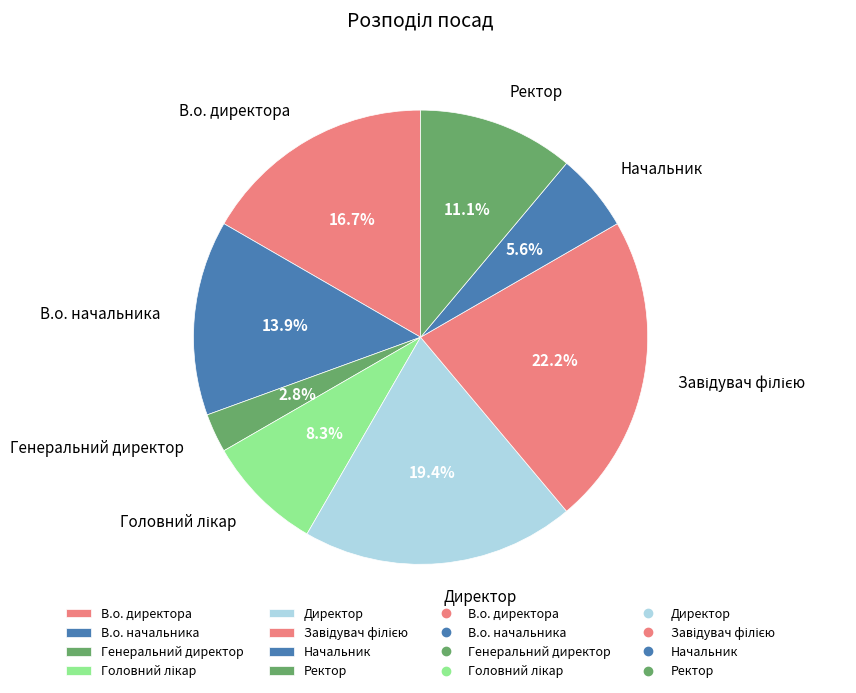

What is the ratio of the value at Директор to the value at Начальник?

3.5